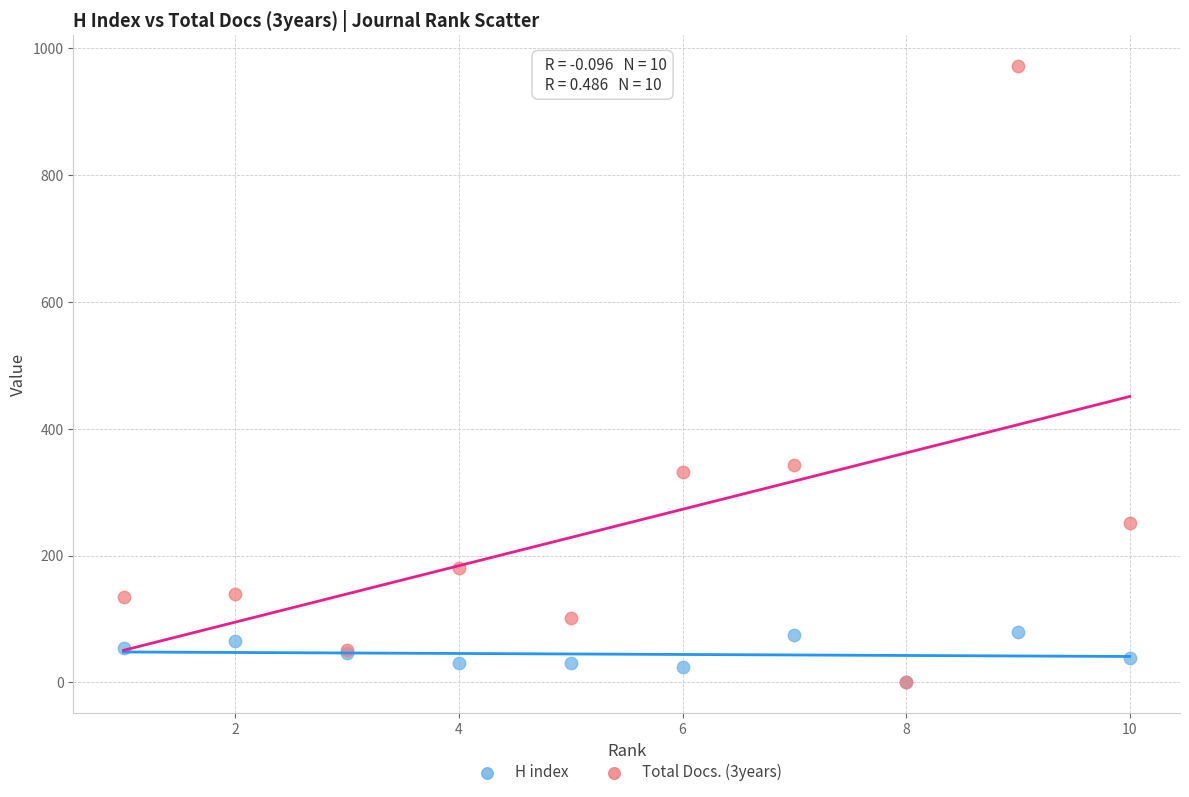

What are all the series names shown in the legend?

H index, Total Docs. (3years)